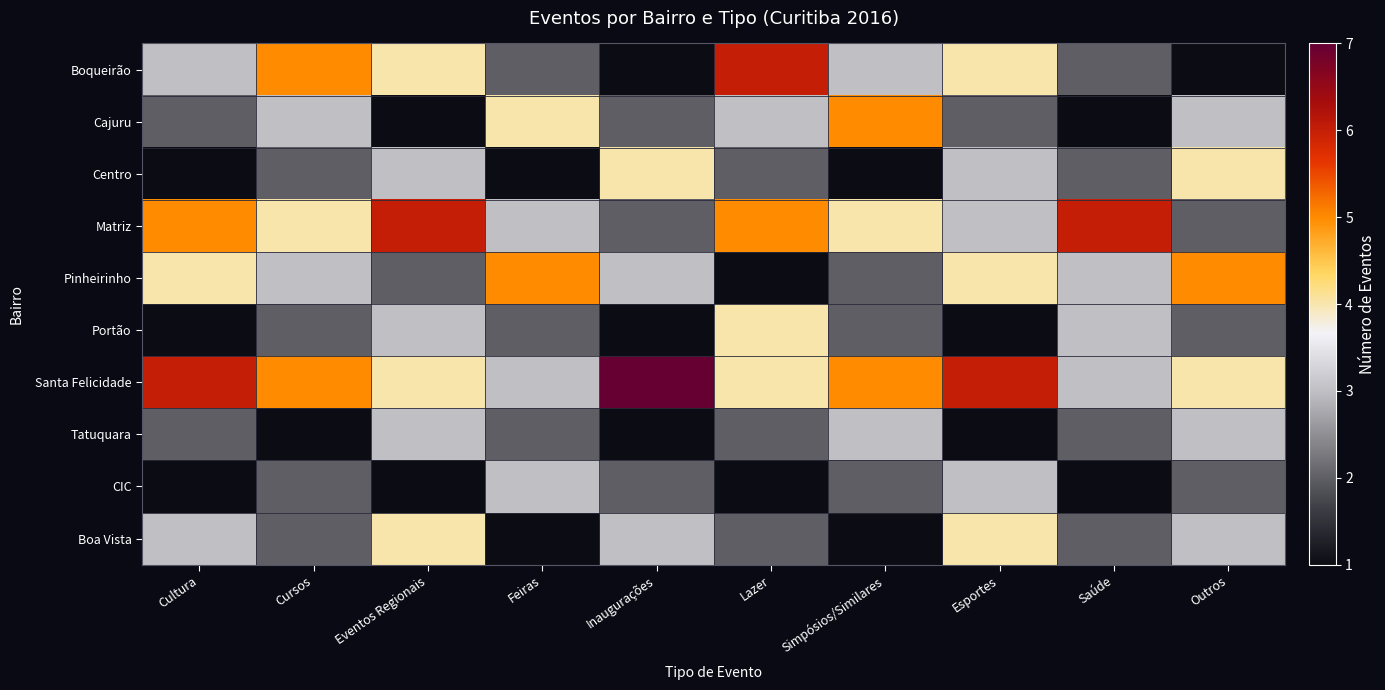

Which has a higher value, Saúde or Esportes?

Esportes